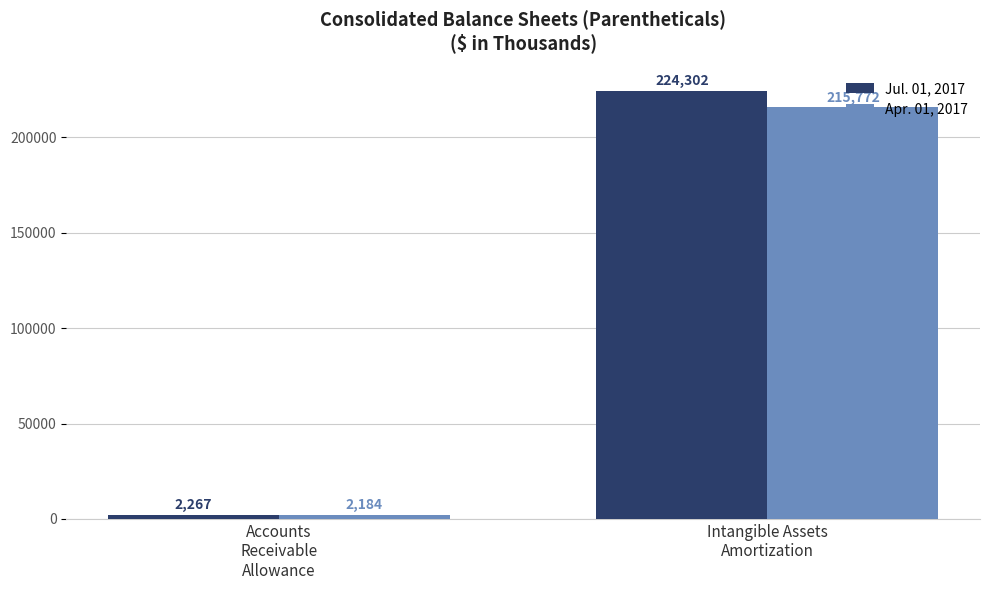

Count the Apr. 01, 2017 values in the range 2184 to 215772.

2